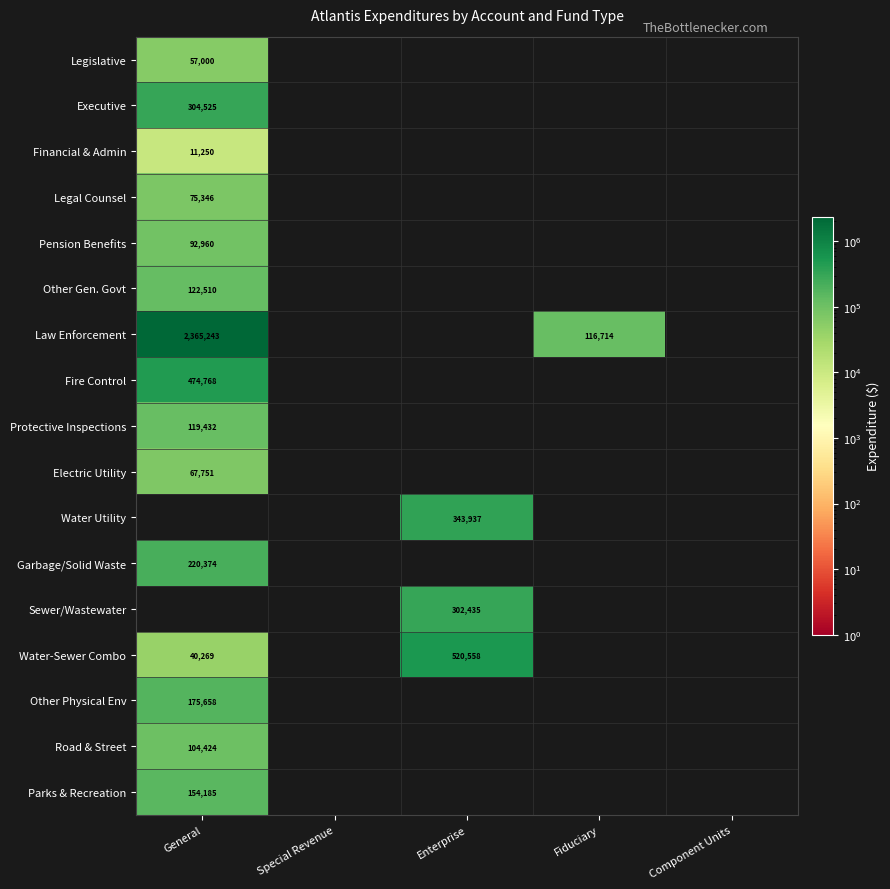

The Legal Counsel series shows 48852 at General. True or false?

False